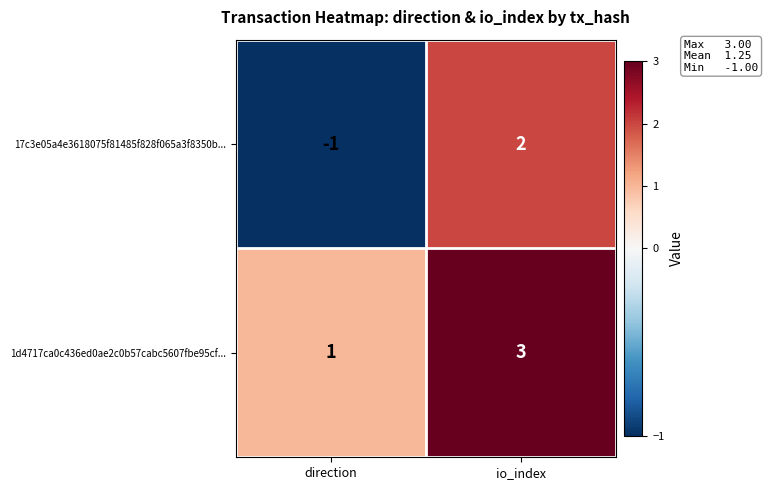

How many categories are shown in the chart?

2